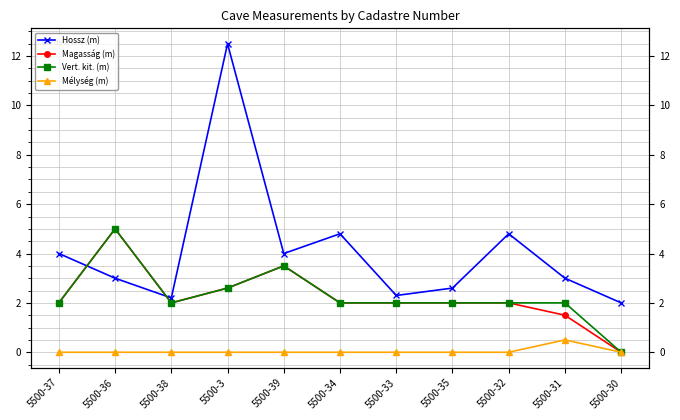

What is the sum of the Vert. kit. (m) values at 5500-36 and 5500-30?

5.0